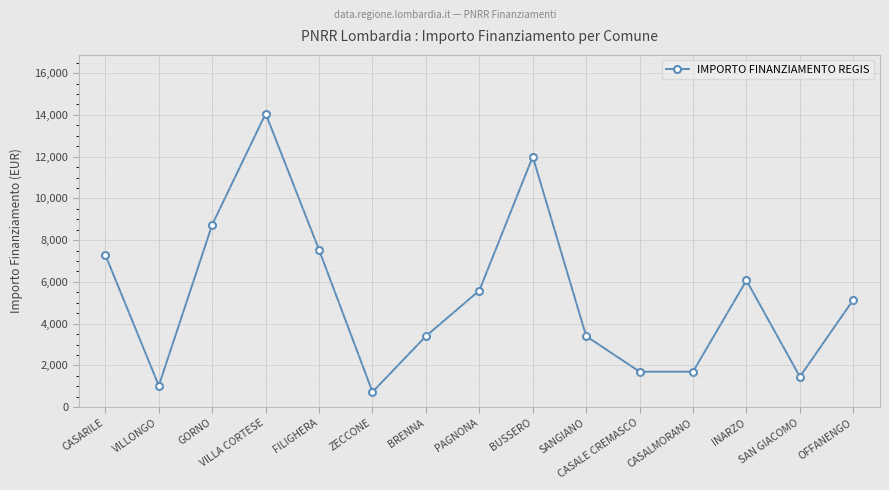

What is the label of the 10th point from the left?

SANGIANO